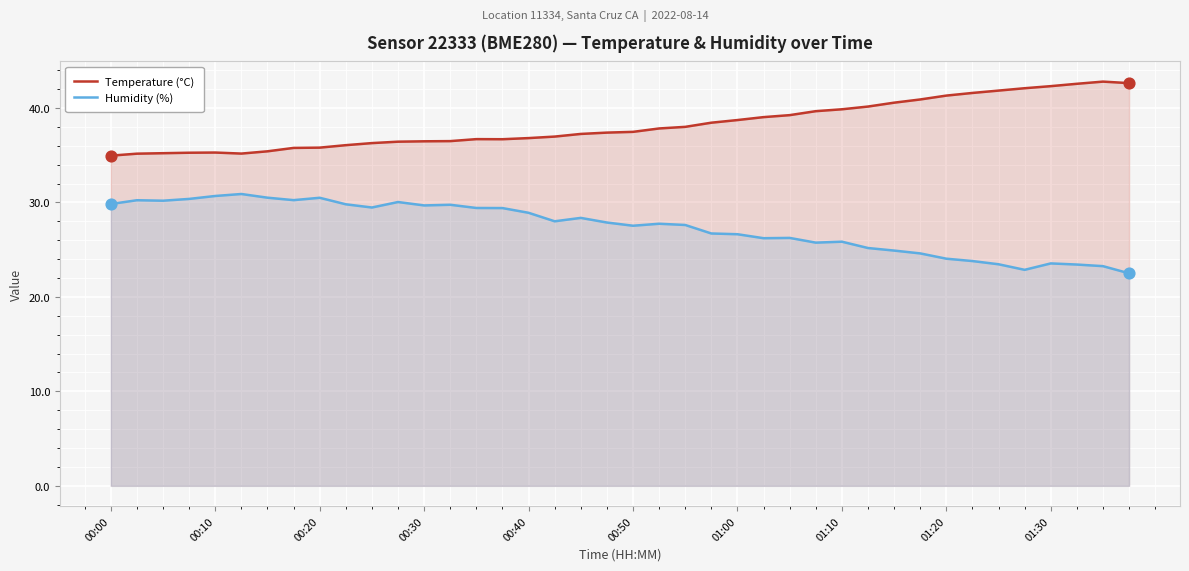

At which category is the sum across all series the highest?

11